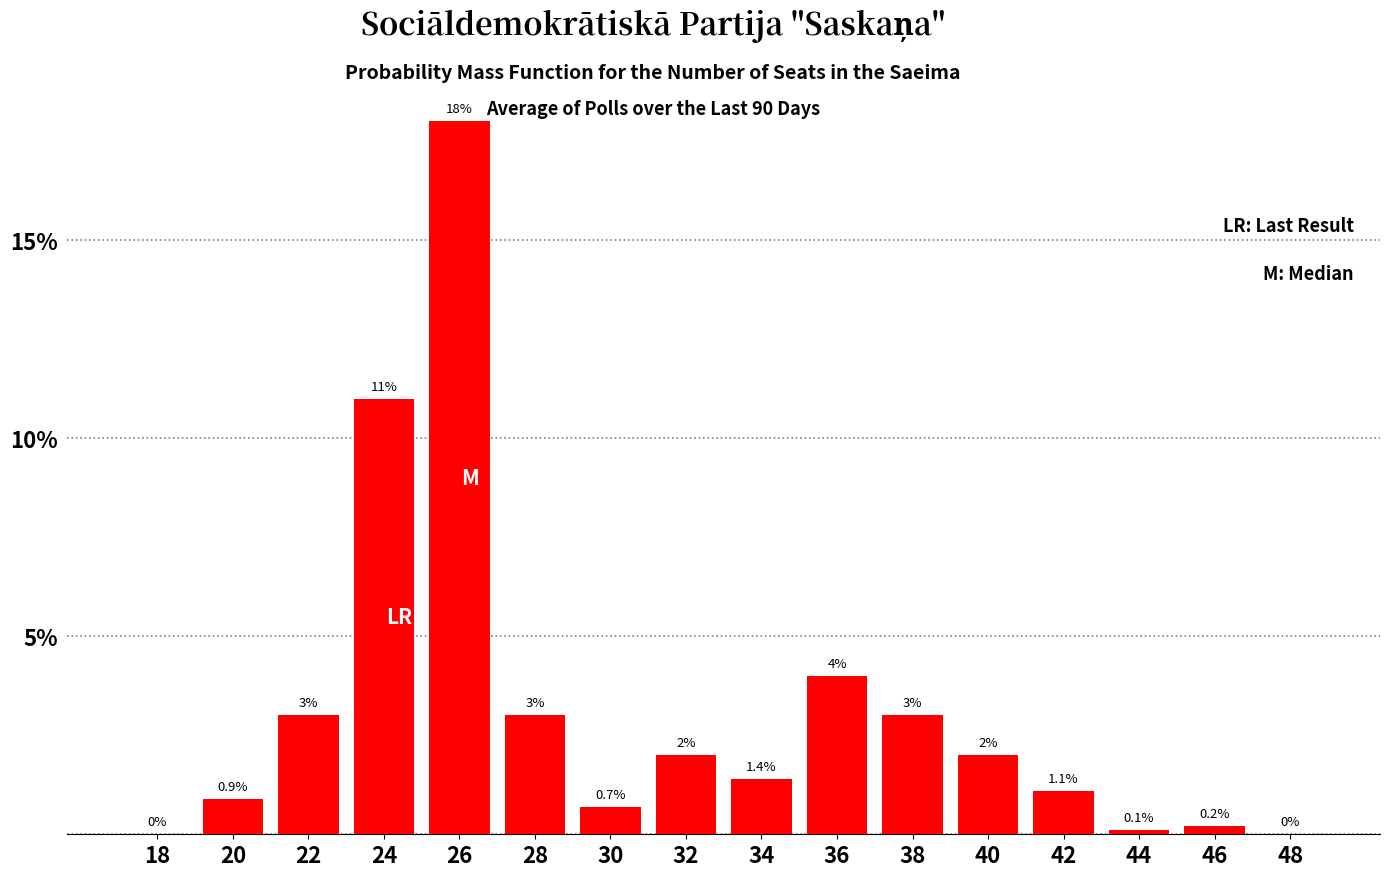

At which label is the value closest to 9?

24